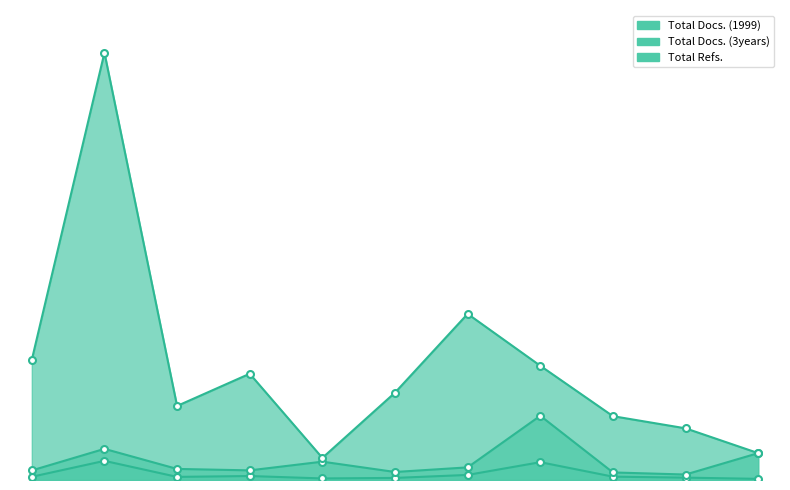

Which label corresponds to the largest value in the chart?

2